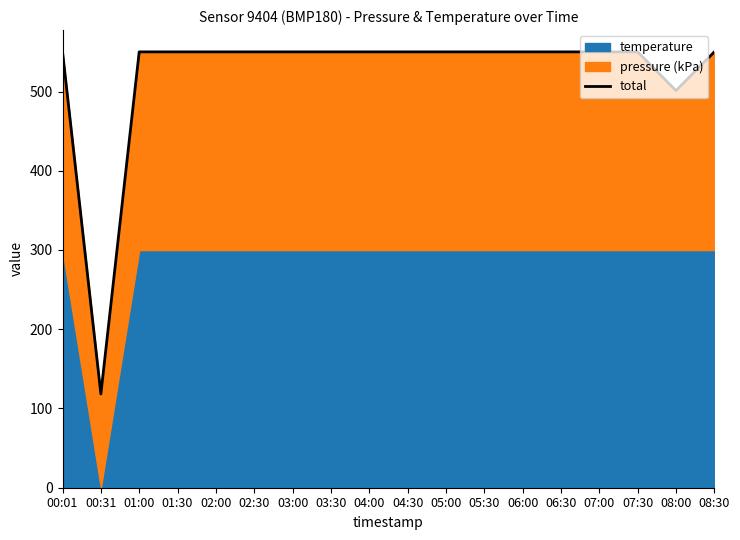

What is the ratio of the value at 07:30 to the value at 08:00?

1.1